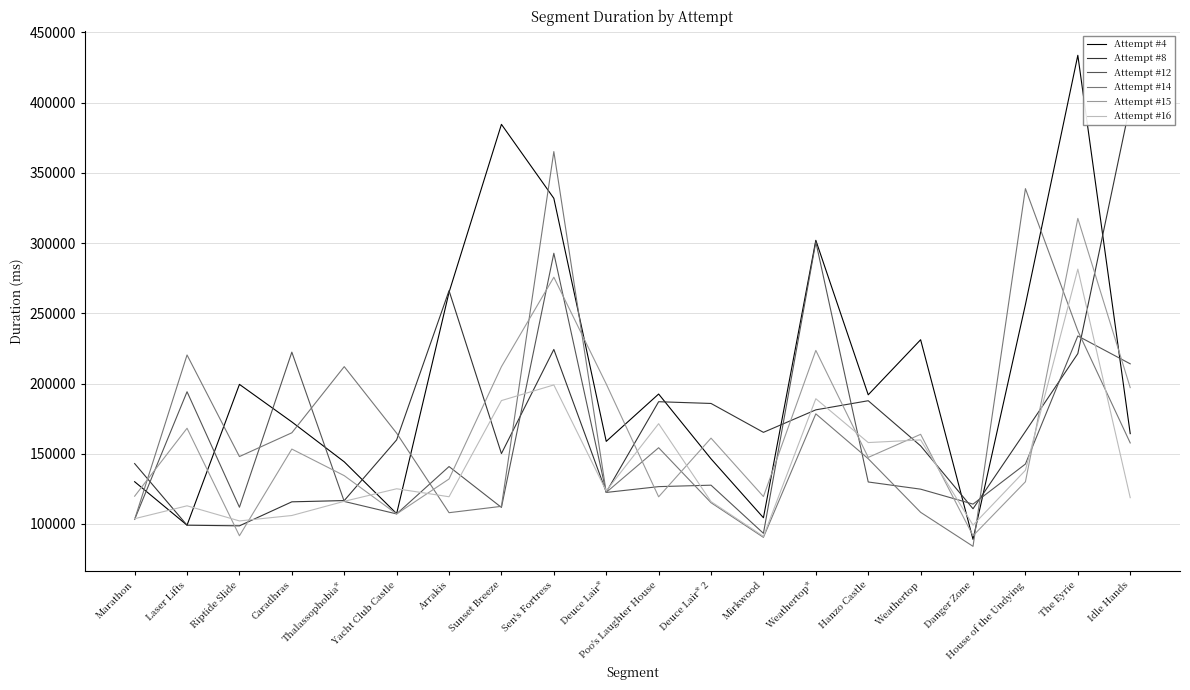

Reading left to right, what are all the values shown in this chart?

Attempt #4: 130047	99108	199384	172639	144219	107307	264949	384565	331883	158789	192504	146353	104395	301966	191951	231171	89001	256221	433743	164290
Attempt #8: 142970	99078	98631	115731	116625	159851	266101	150093	224267	122619	187030	185789	165214	181242	187732	155582	110809	165831	221281	398933
Attempt #12: 103257	194134	111872	222324	116003	107118	140859	111741	292756	122415	126553	127588	93292	300857	129865	124751	114110	142646	233859	214010
Attempt #14: 103229	220319	147974	164904	212011	164624	107996	112520	365160	122447	154259	115134	90438	178384	146430	108261	84031	338782	237534	157677
Attempt #15: 119744	168136	91562	153309	134372	107098	131999	211984	275694	199661	119304	161091	119485	223570	147364	163811	91573	130018	317589	197066
Attempt #16: 103720	112898	102130	105997	116098	125035	119352	187839	198982	123494	171381	115888	91127	189161	157938	159809	99130	138181	281479	118684